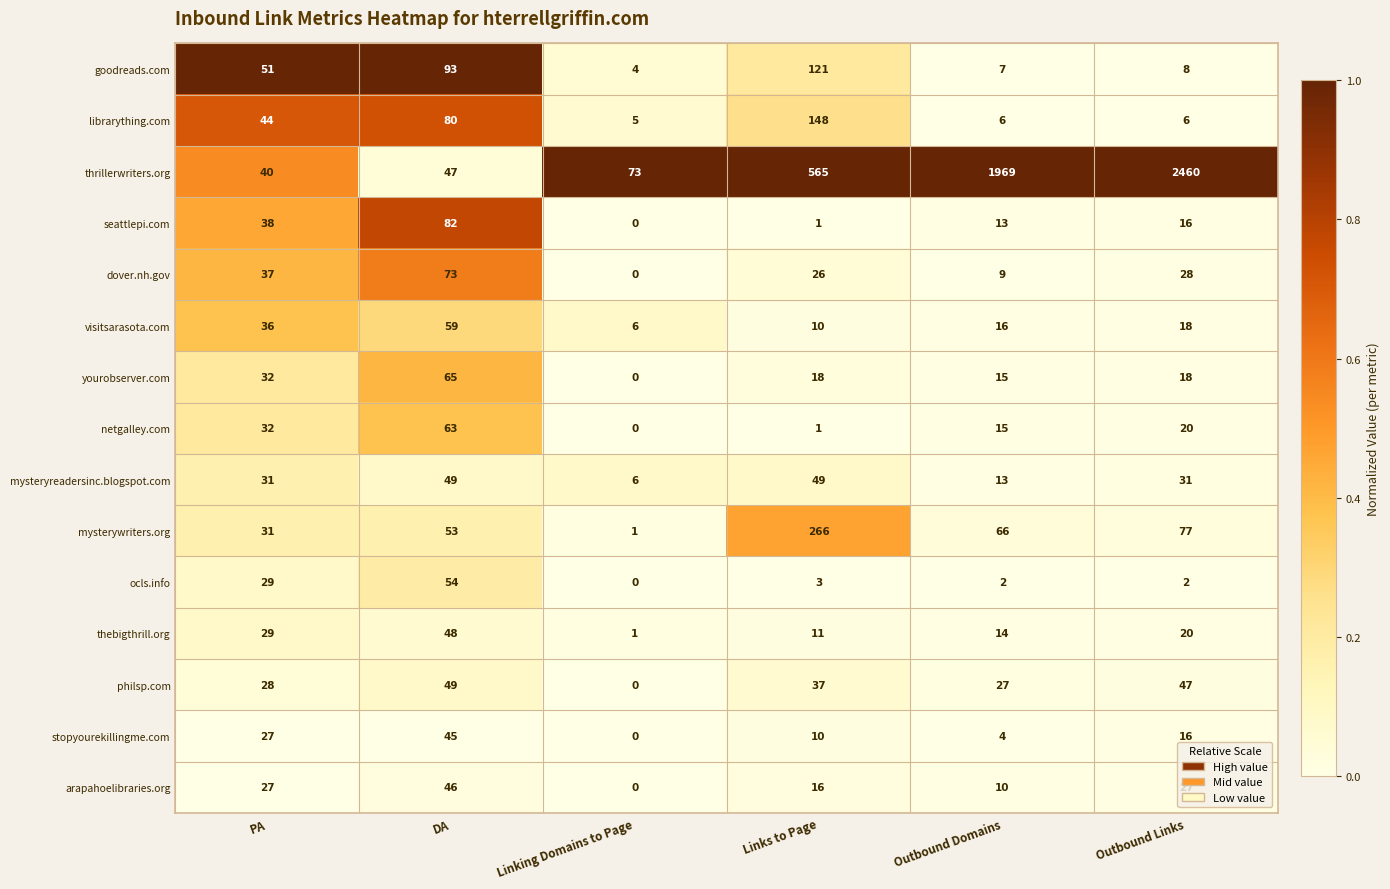

At which label does thebigthrill.org first exceed 20?

PA